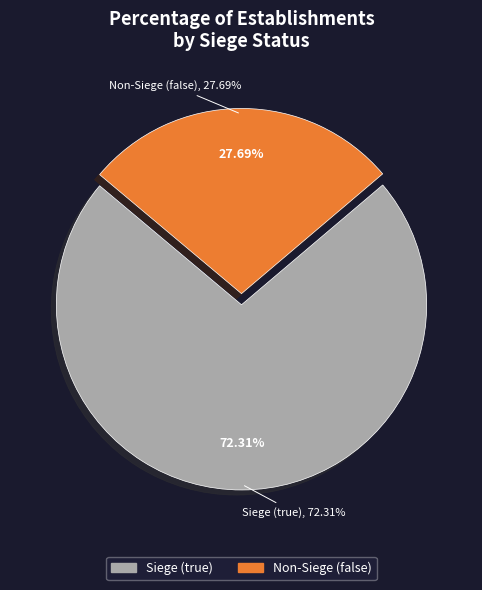

Count the number of slices in the pie.

2